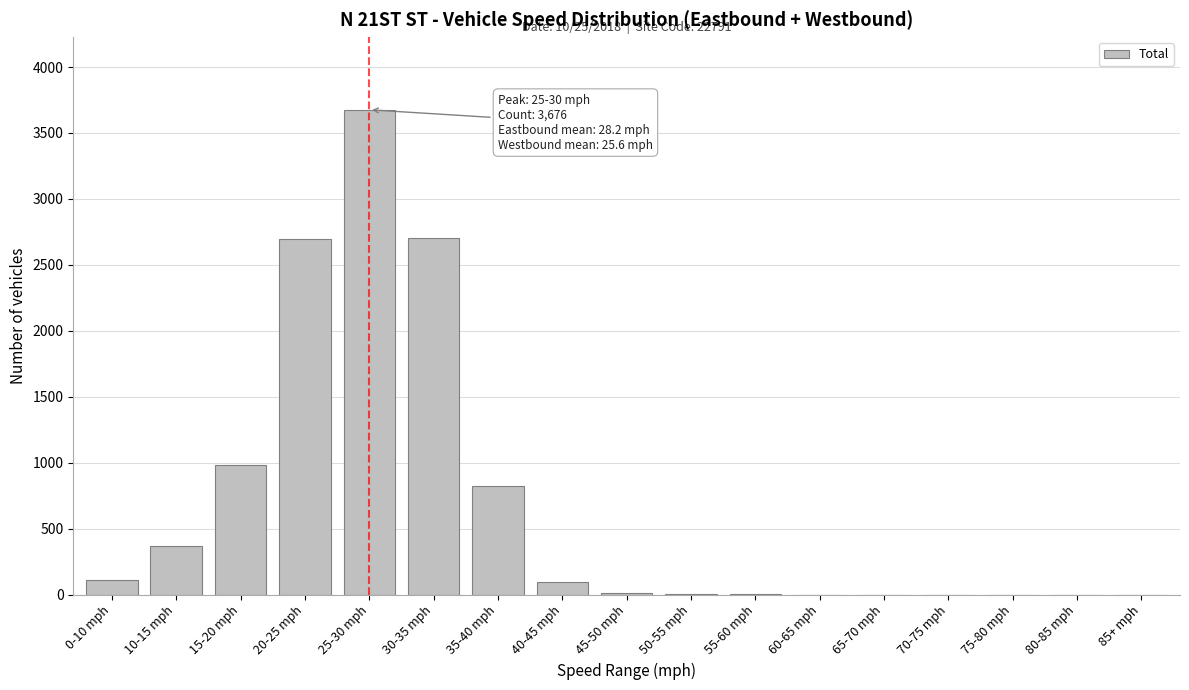

Which category has the highest value across all series?

25-30 mph